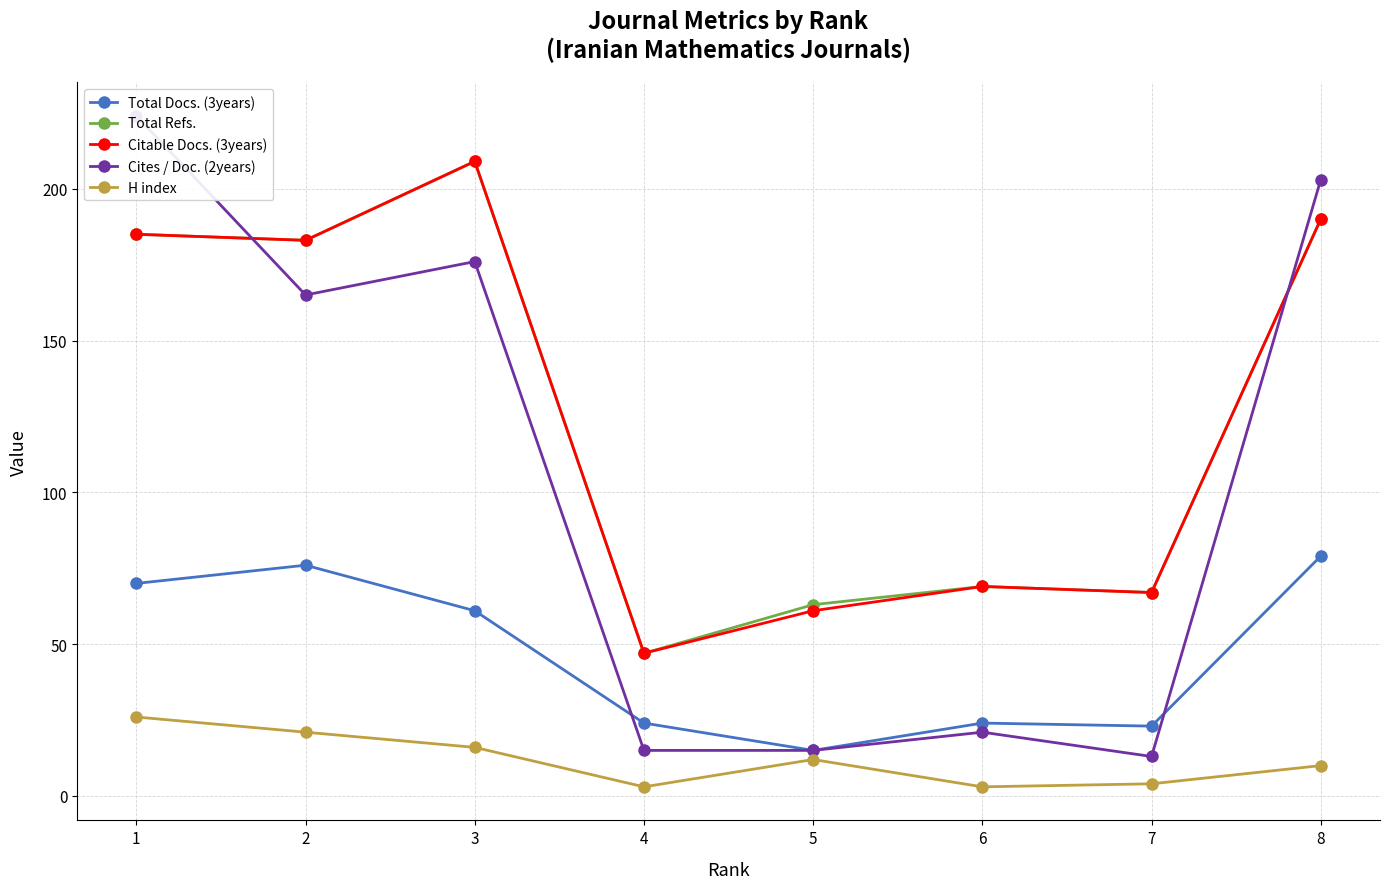

How many data points does each series have?

8